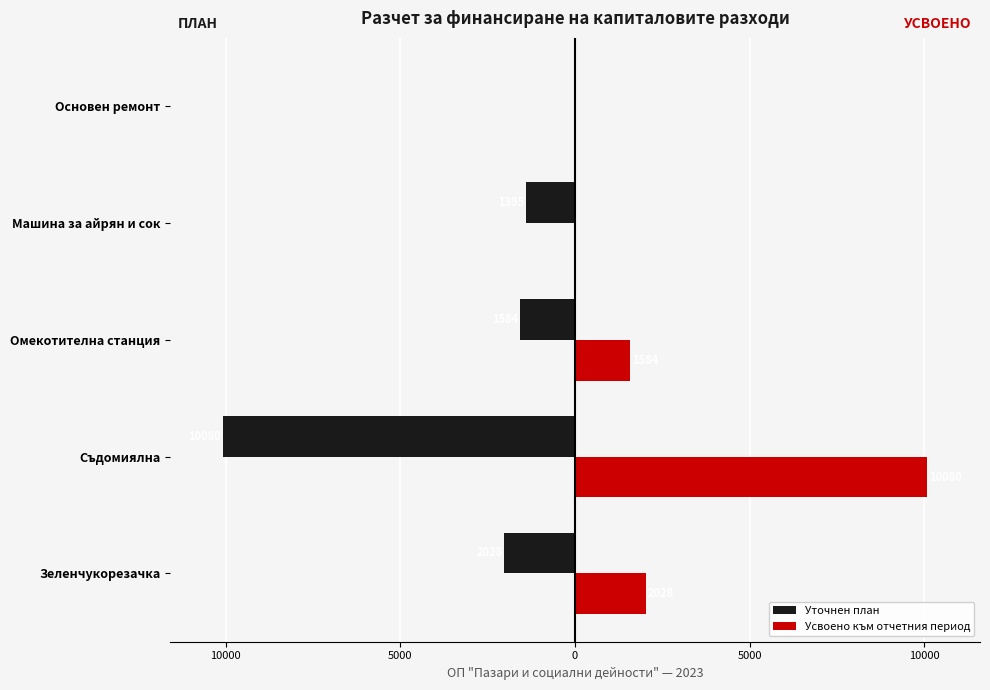

What is the average value of the Уточнен план series?

-3017